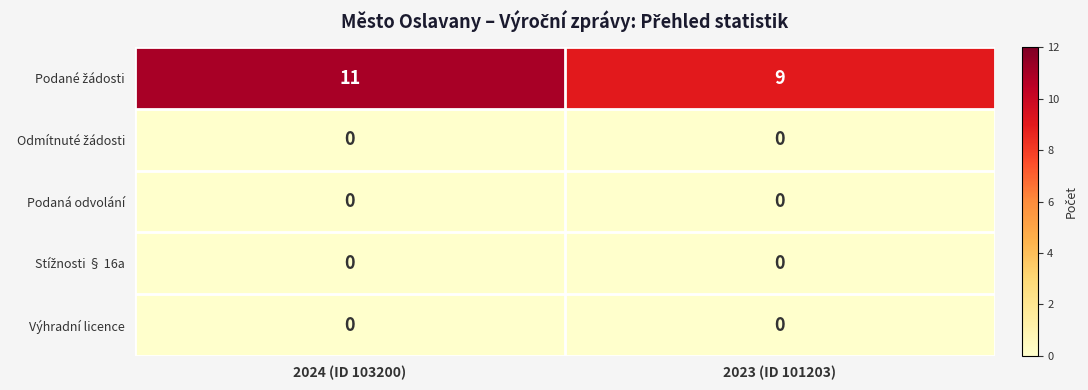

How many data points does each series have?

2